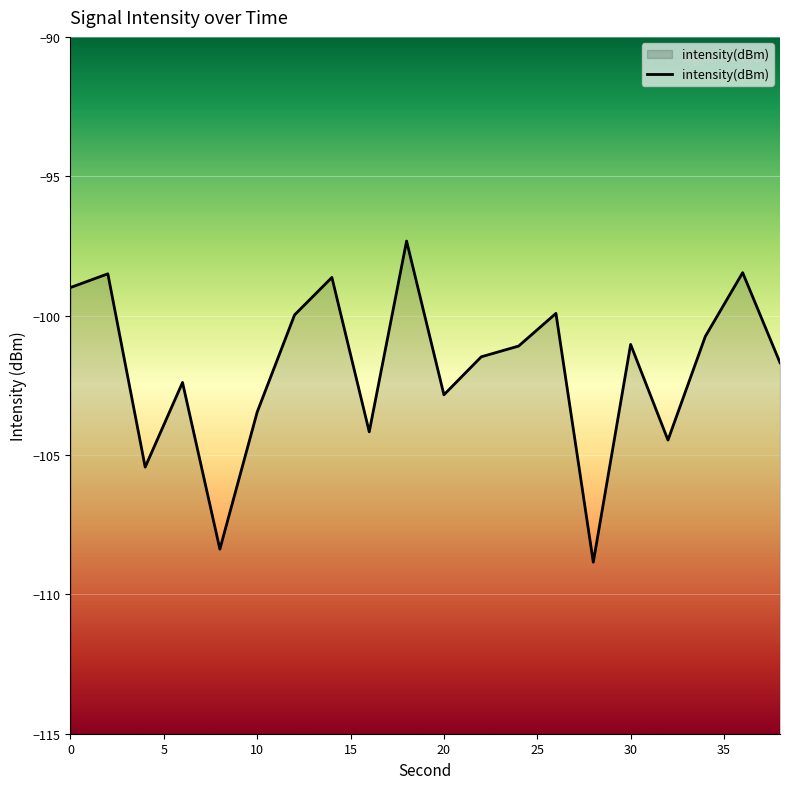

At which category does the chart reach its peak across all series?

18